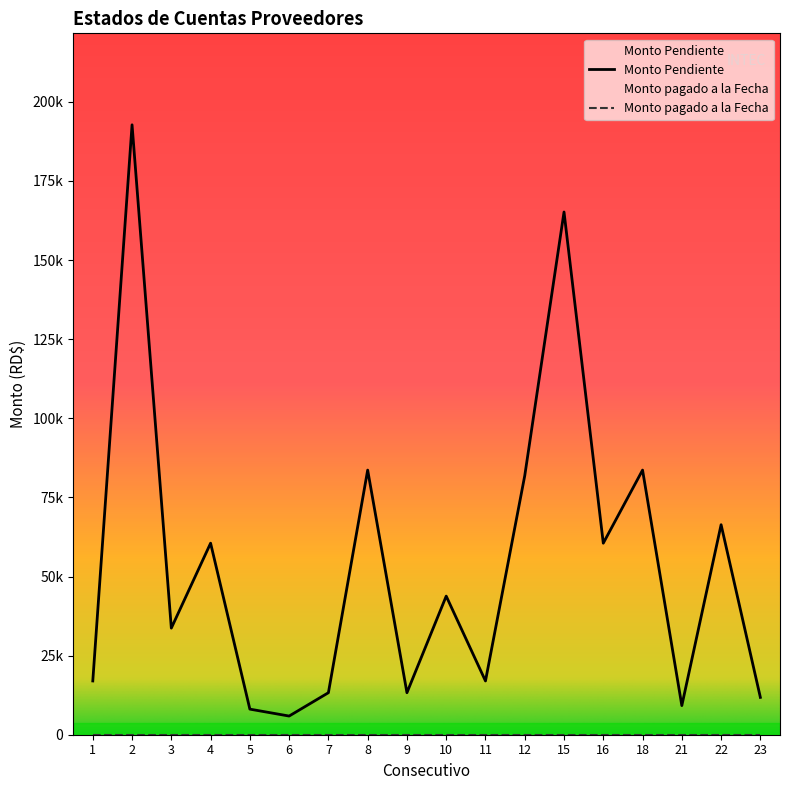

What is the smallest value displayed?

5900.0